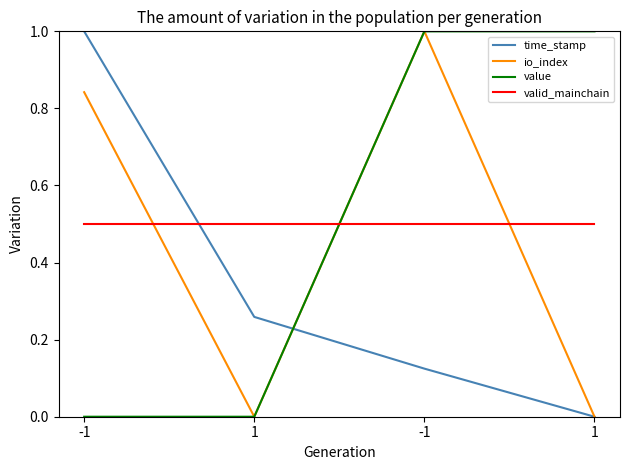

Rank the categories by time_stamp value from highest to lowest.

-1, 1, -1, 1